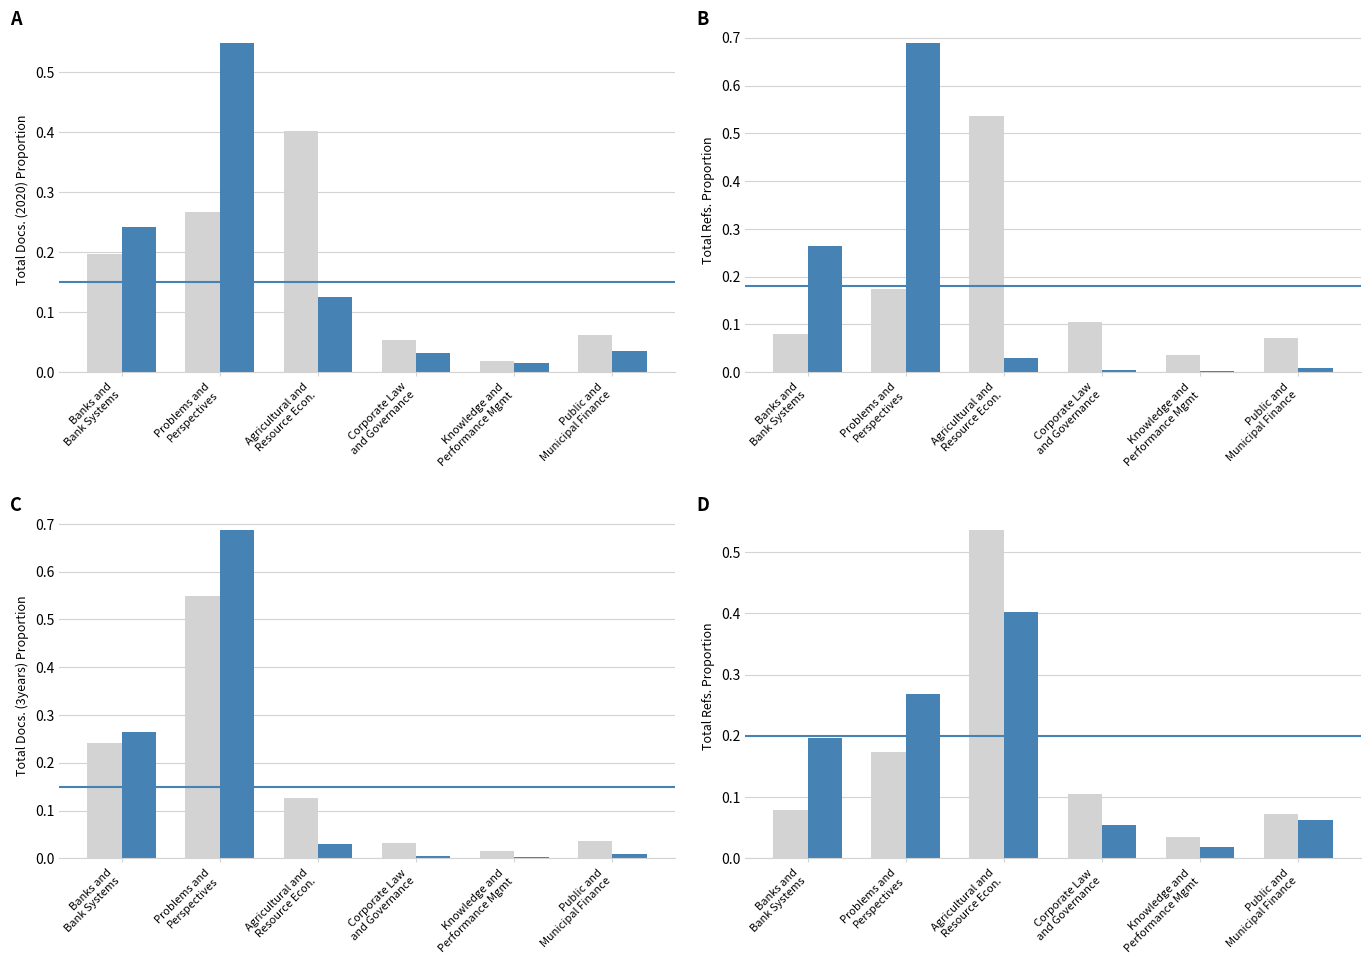

Is it true that Series 1 equals 0.1 at Problems and
Perspectives?

False